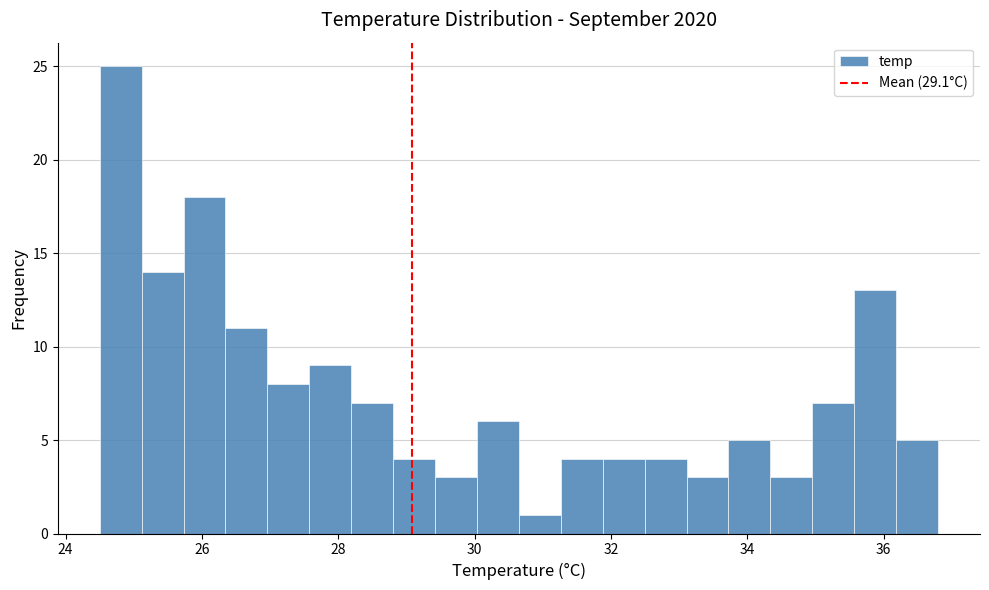

Around what value on the x-axis is the tallest bar? Give the approximate position of its centre, as read against the axis.

24.8